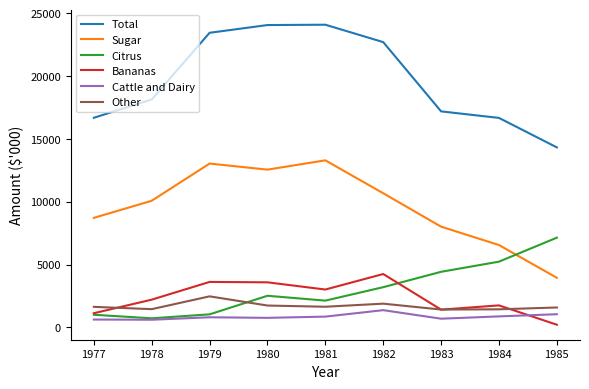

In Total, how many points are higher than both neighbors (excluding endpoints)?

1